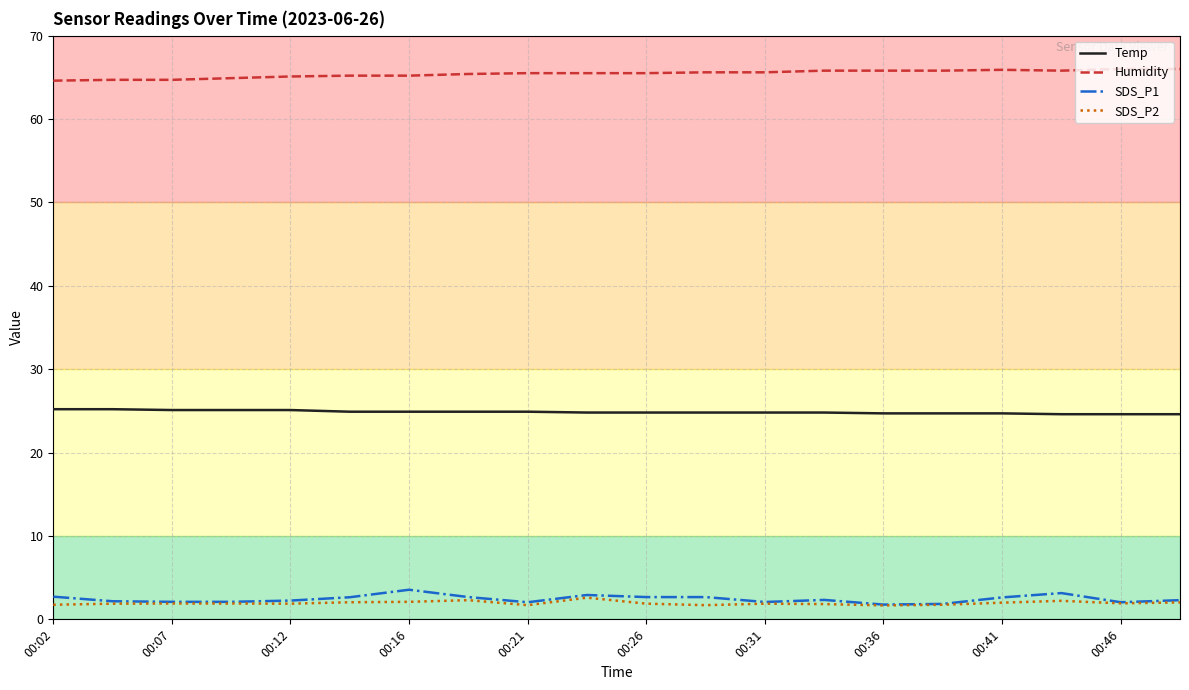

How many lines are shown in the chart?

4